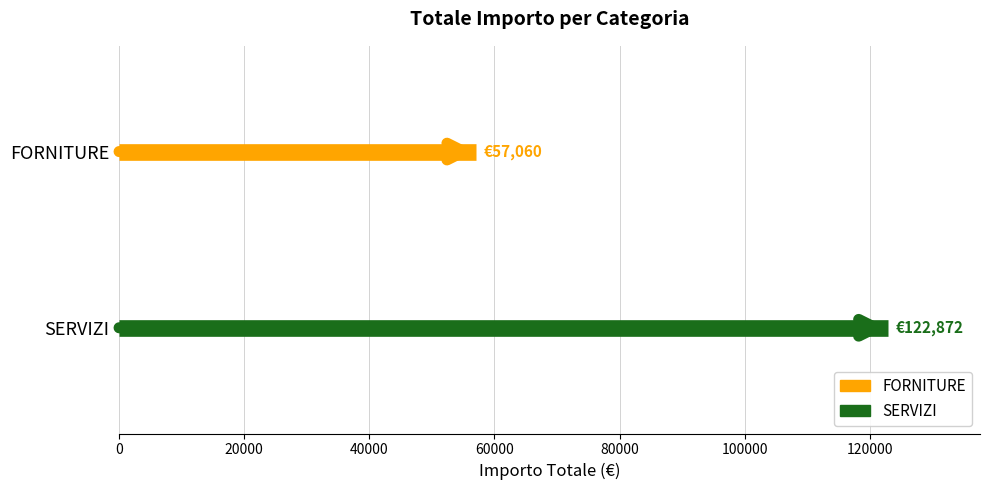

Does the chart display data point markers on the line(s)?

No